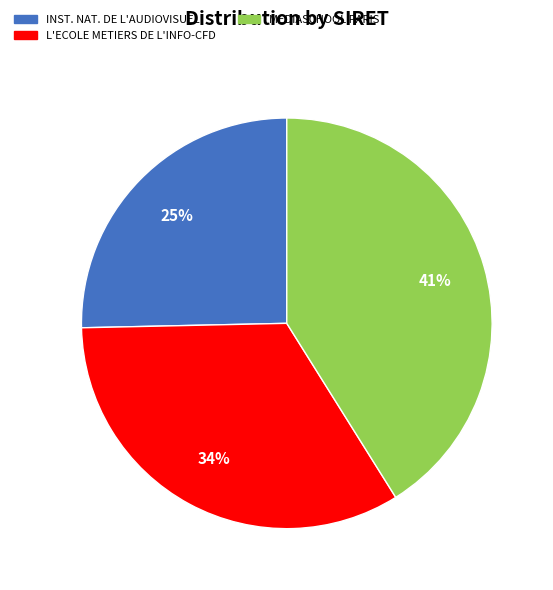

To the nearest percent, what is the difference between the largest and smallest slice percentages?

16%